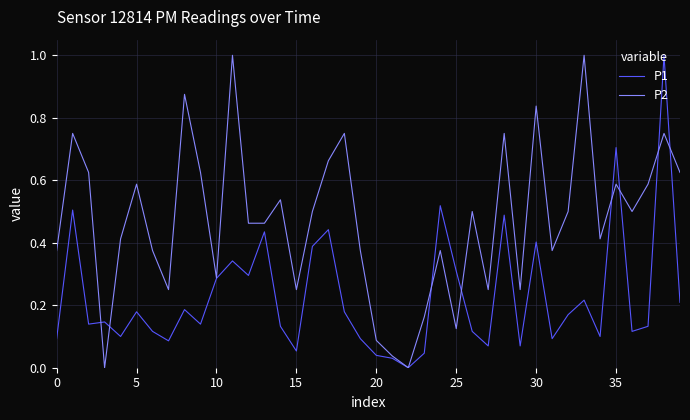

Which series has the largest total across all categories?

P2